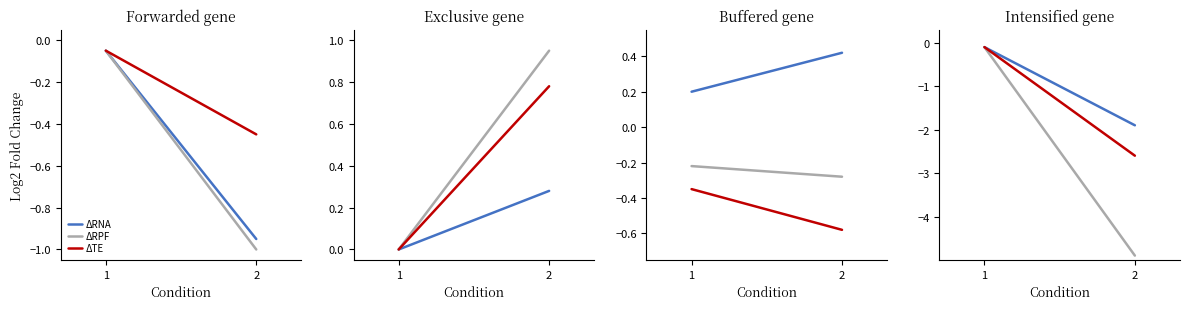

Which category has the highest value in the ΔRPF series?

1